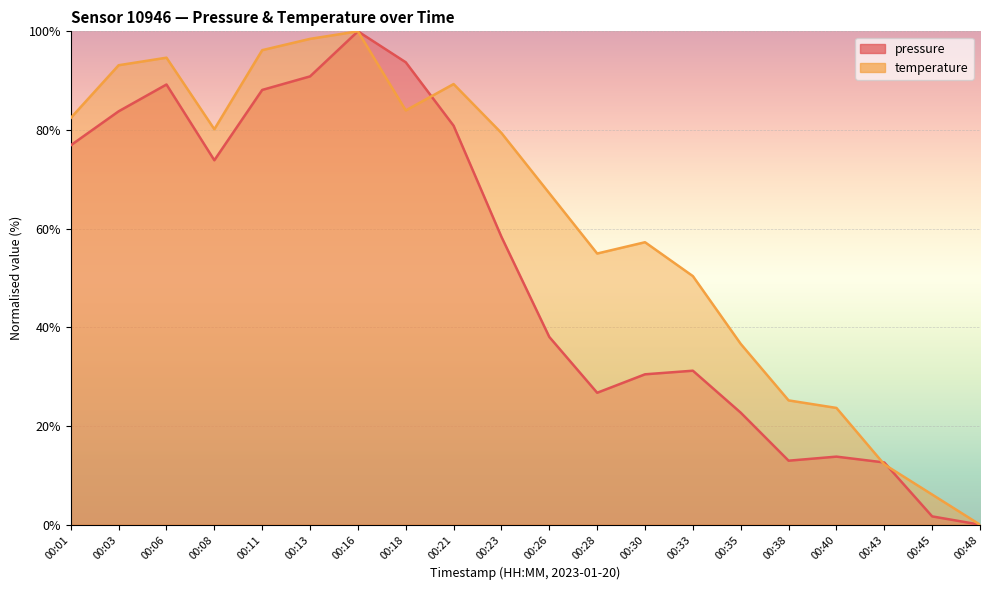

At which category does pressure reach its first local peak?

00:06